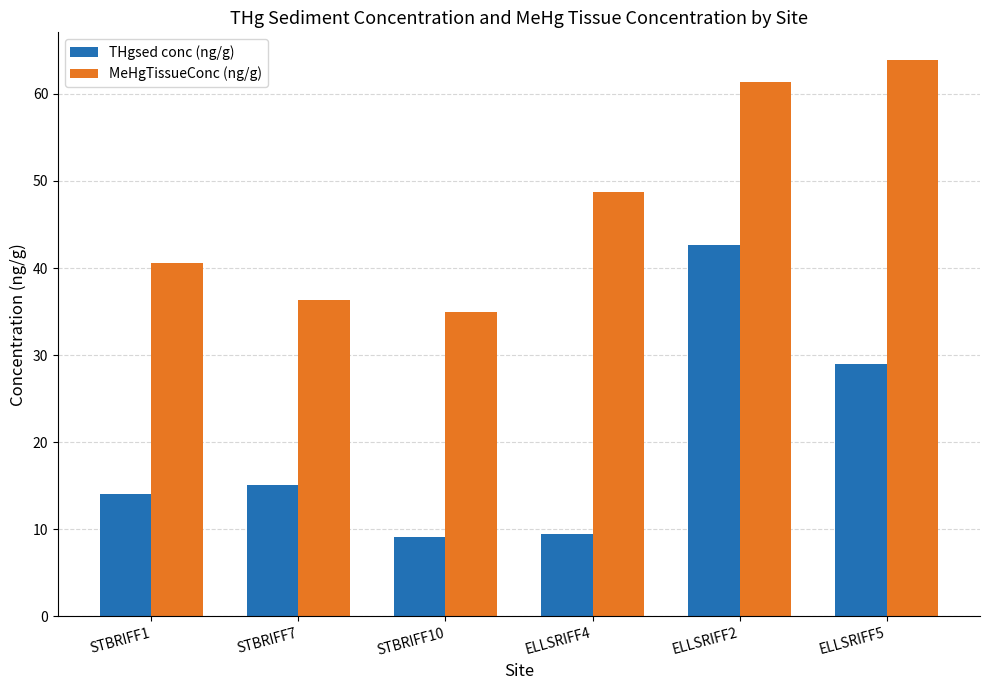

What is the total value across all series at ELLSRIFF2?

104.0